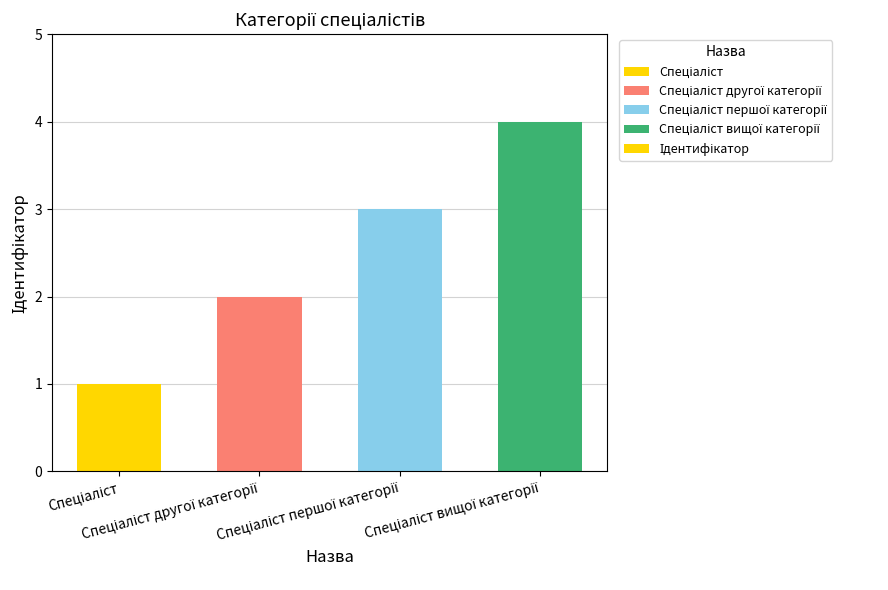

What is the sum of all values?

10